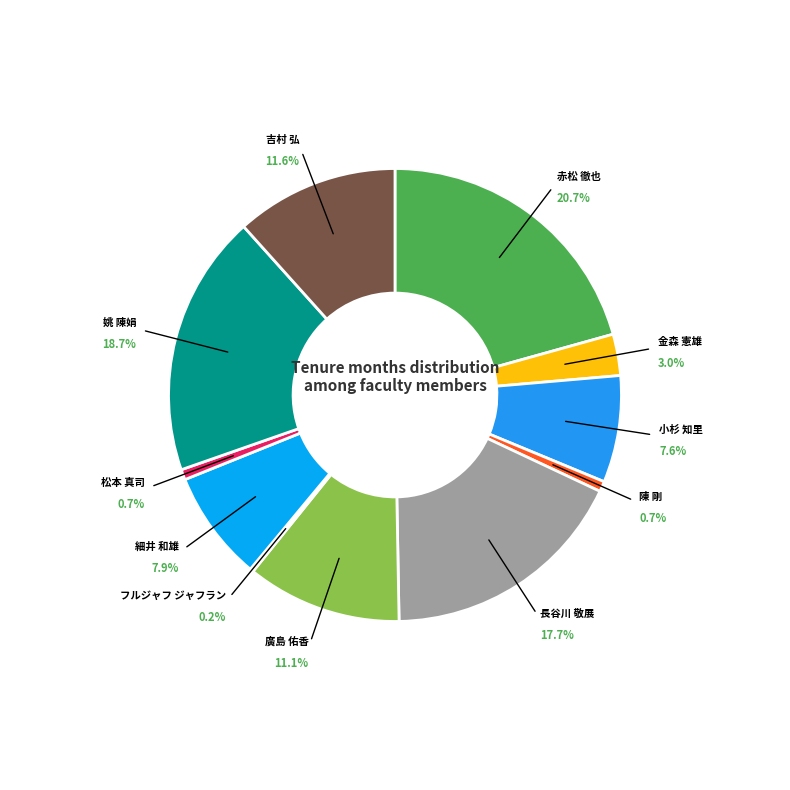

To the nearest percent, what is the combined percentage of 長谷川 敬展 and 姚 陳娟?

36%